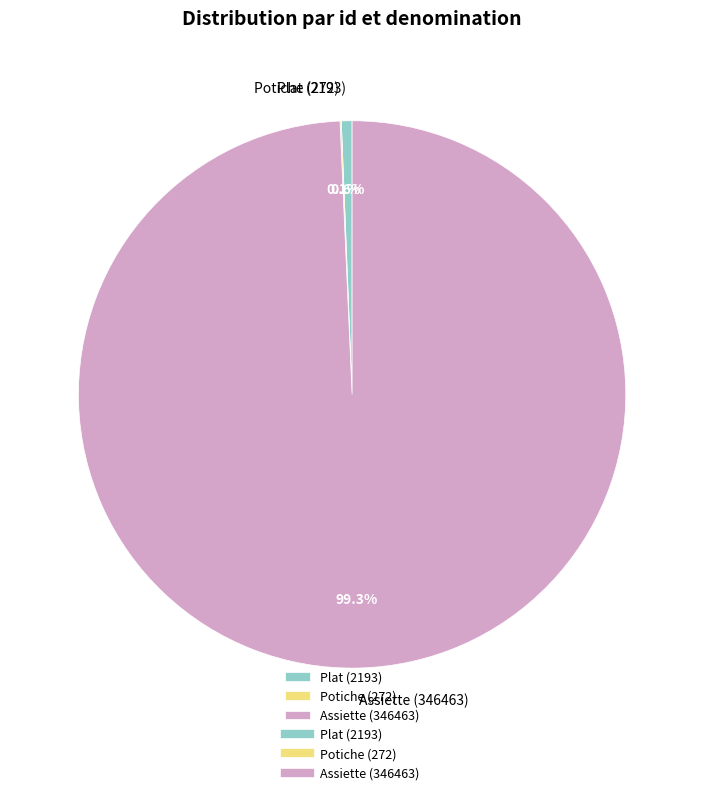

Combined, what portion of the pie is Plat (2193) and Assiette (346463)?

99.9%